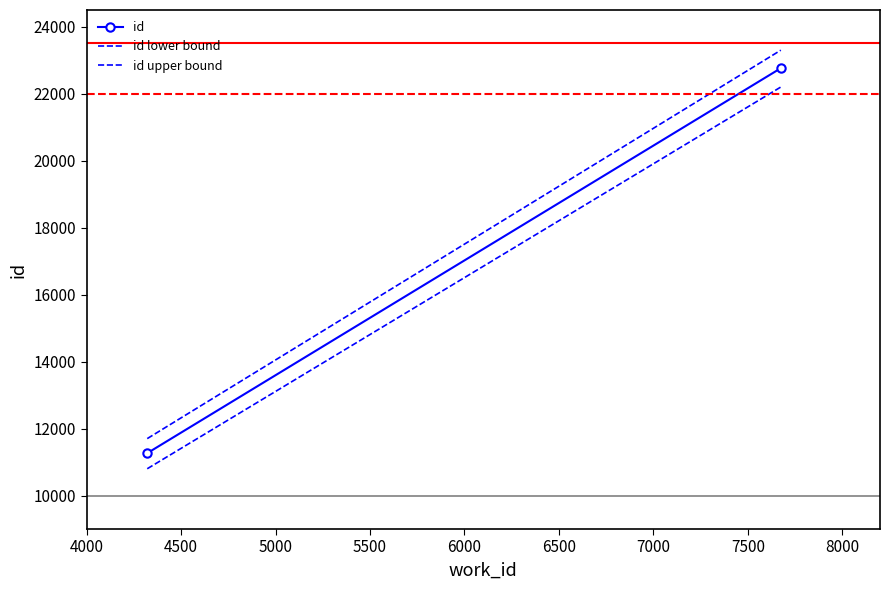

Between 4500 and 4000, which is larger?

4500